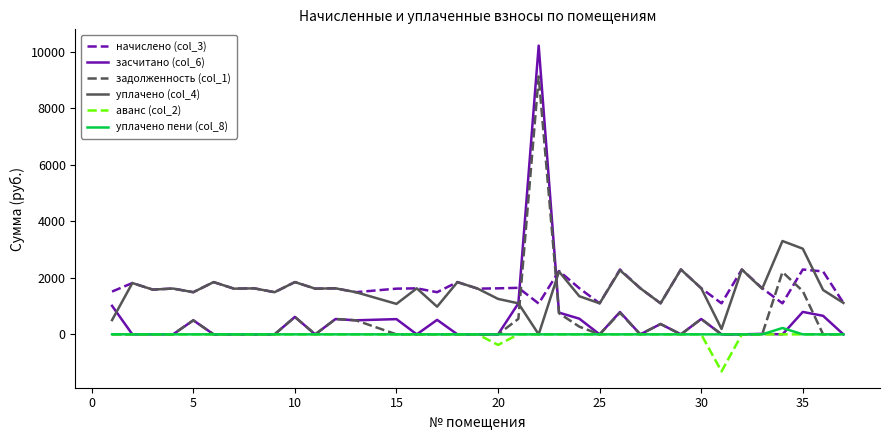

What are all the series names shown in the legend?

начислено (col_3), засчитано (col_6), задолженность (col_1), уплачено (col_4), аванс (col_2), уплачено пени (col_8)